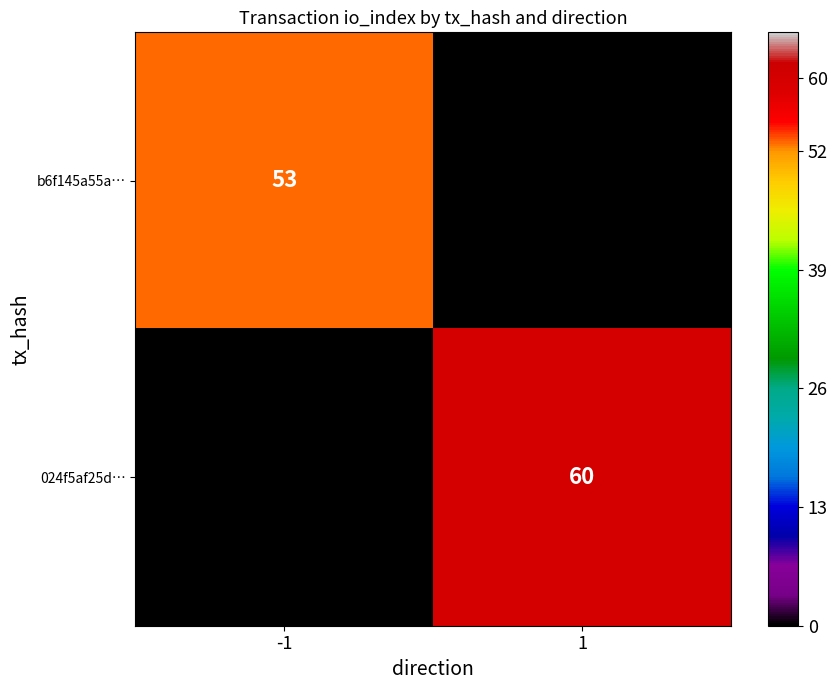

What is the total value across all series at -1?

53